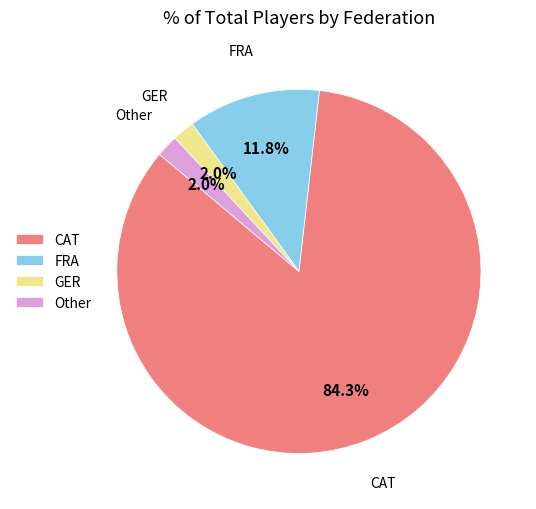

What percentage is the FRA slice, to the nearest percent?

12%